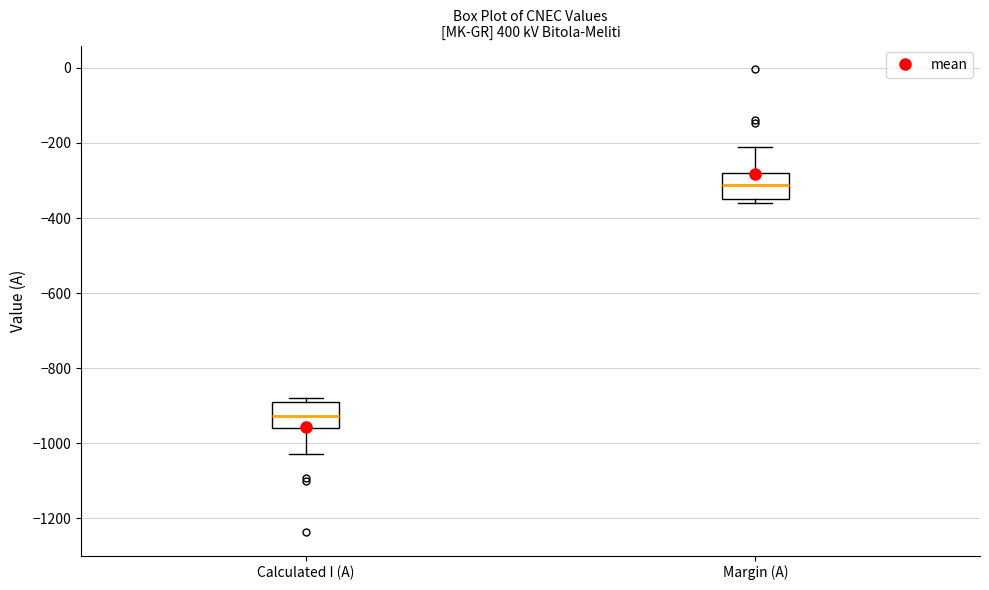

Where does the median line of the box for Calculated I (A) sit on the y-axis? The values are not printed on the chart, so give them approximately, as read against the axis.

-920